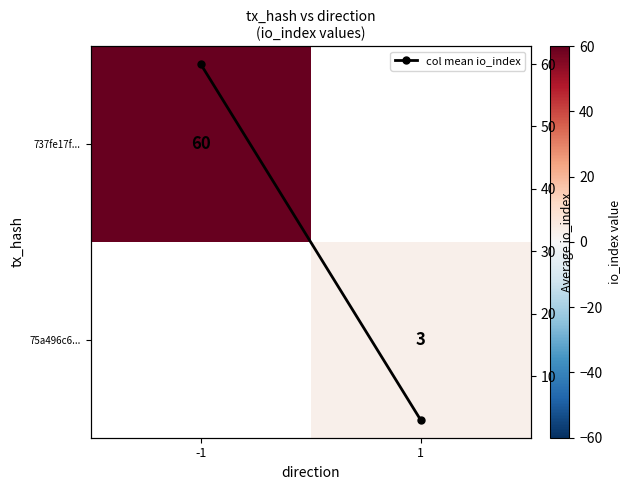

Which label corresponds to the smallest value in the chart?

1